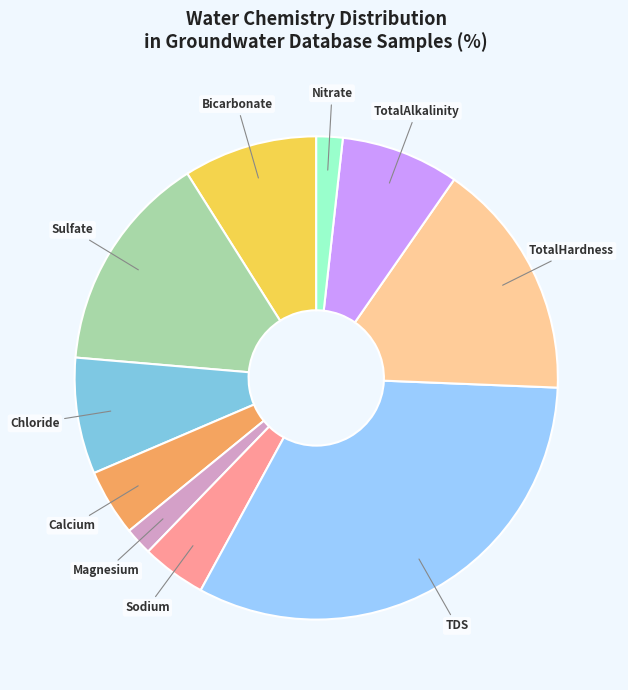

Combined, do TotalHardness and TotalAlkalinity account for over 50%?

No